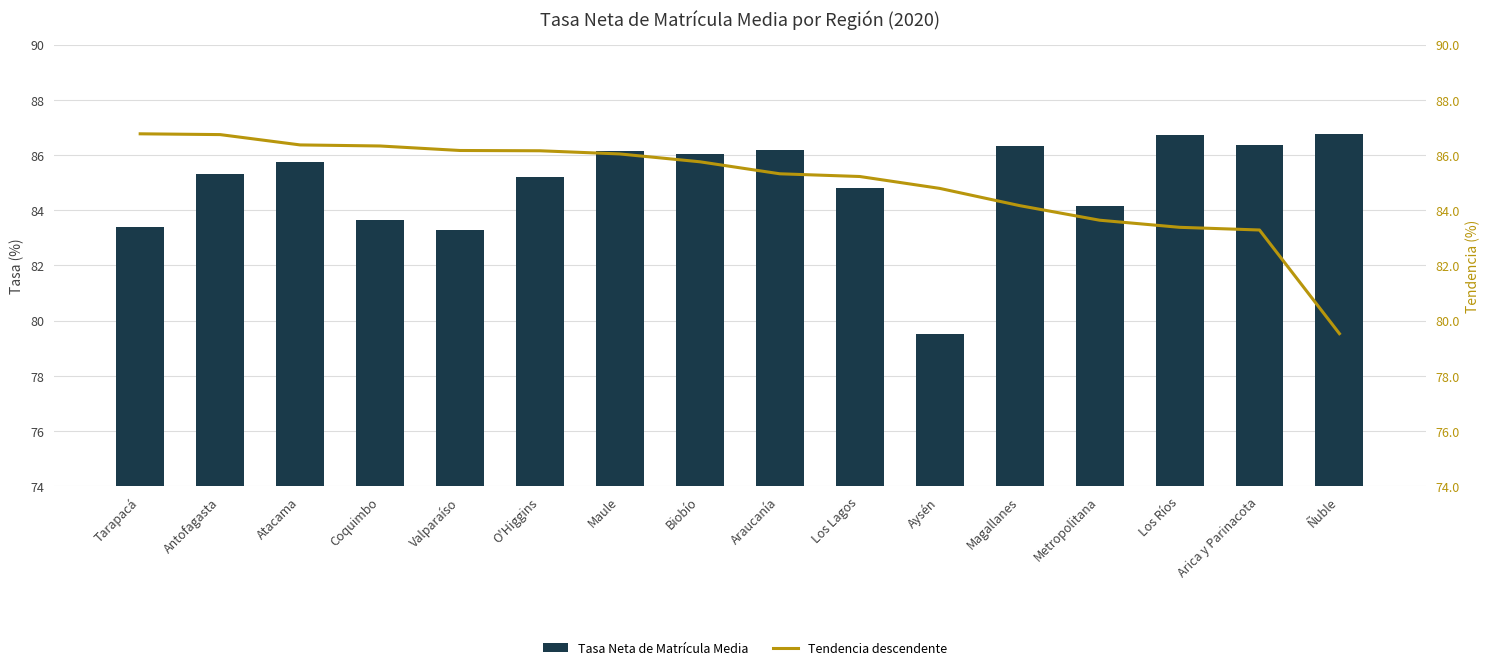

Between Antofagasta and Magallanes, which series saw the biggest shift?

Tendencia descendente